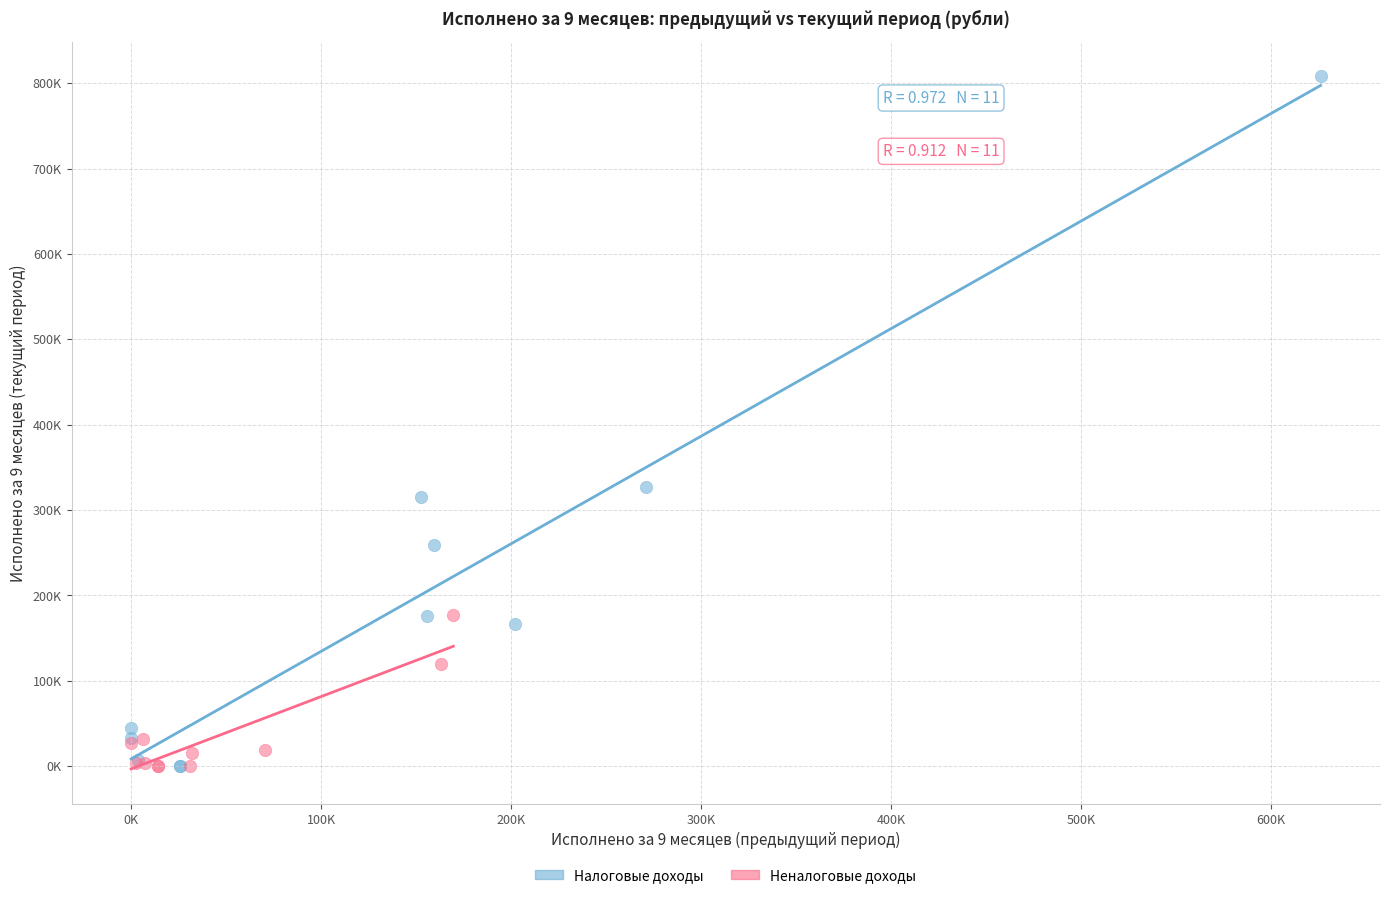

What are all the series names shown in the legend?

Налоговые доходы, Неналоговые доходы